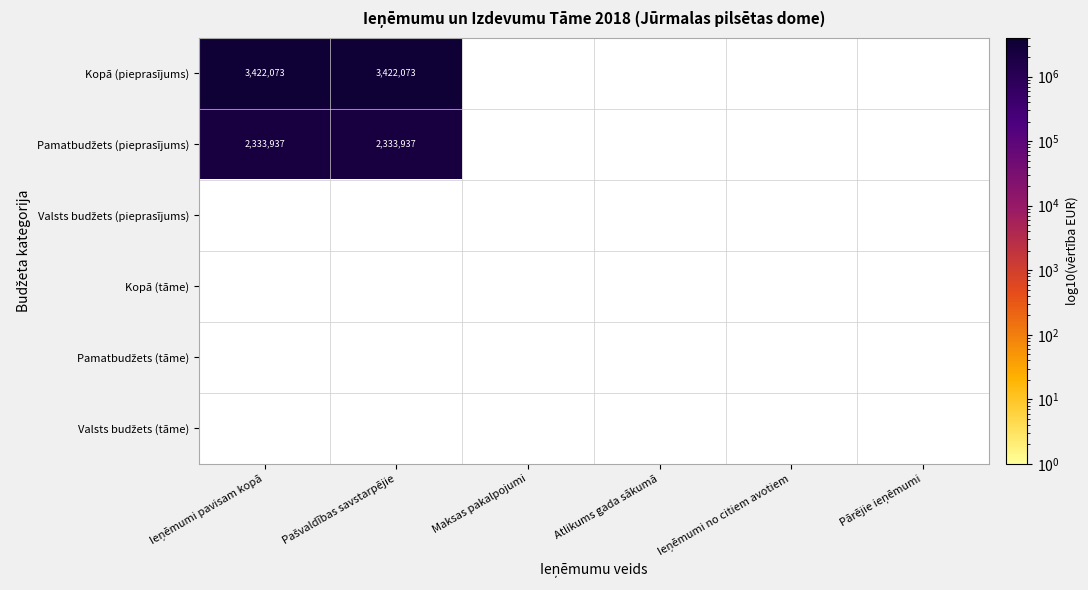

What is the sum of all Kopā (pieprasījums) values?

6844146